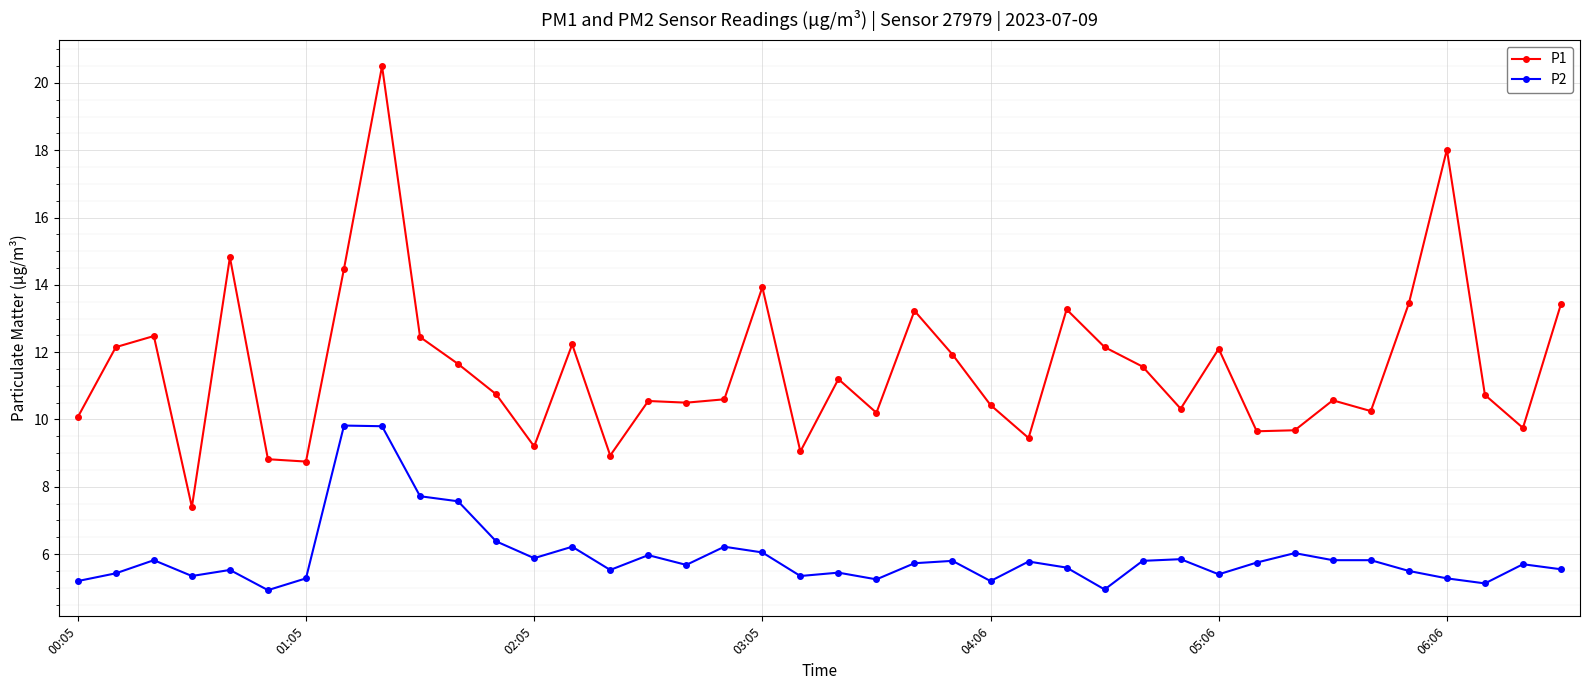

Count the number of data series in this chart.

2